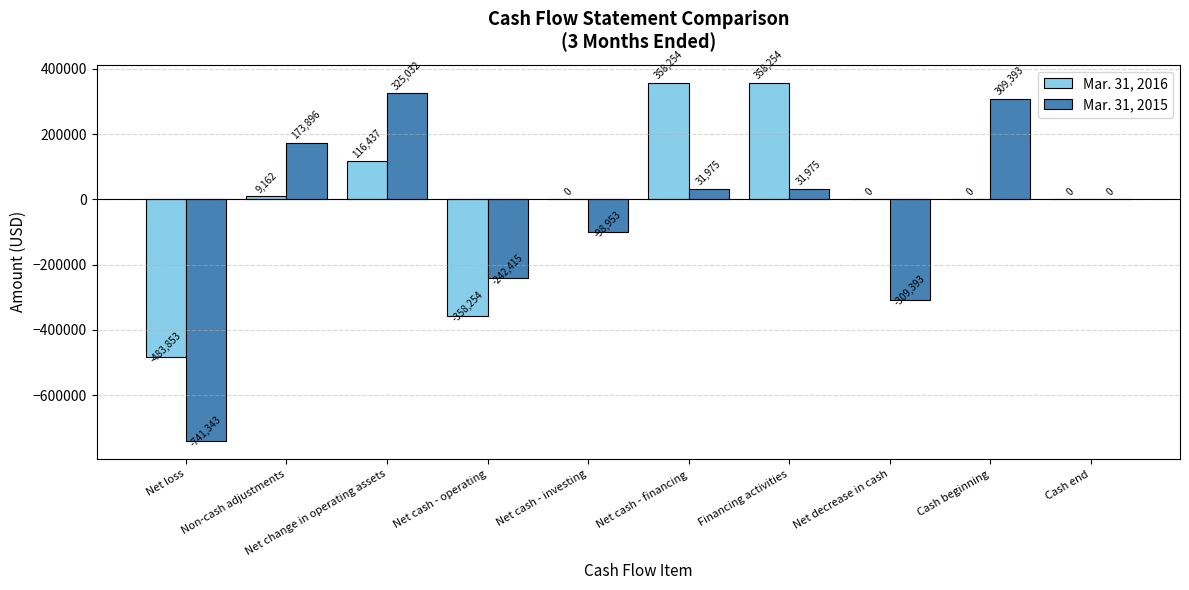

Is it true that Mar. 31, 2015 equals -741343 at Net loss?

True